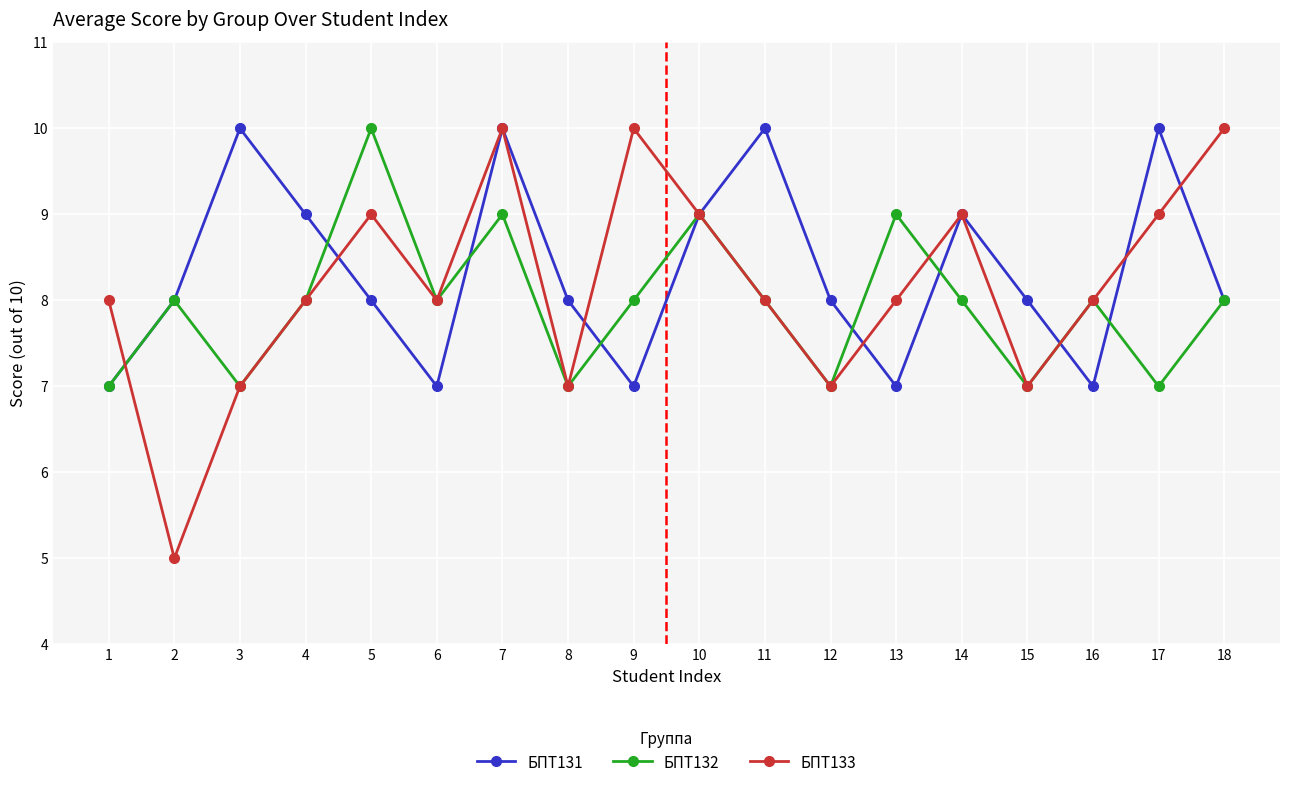

Which series has the largest range (max minus min)?

БПТ133